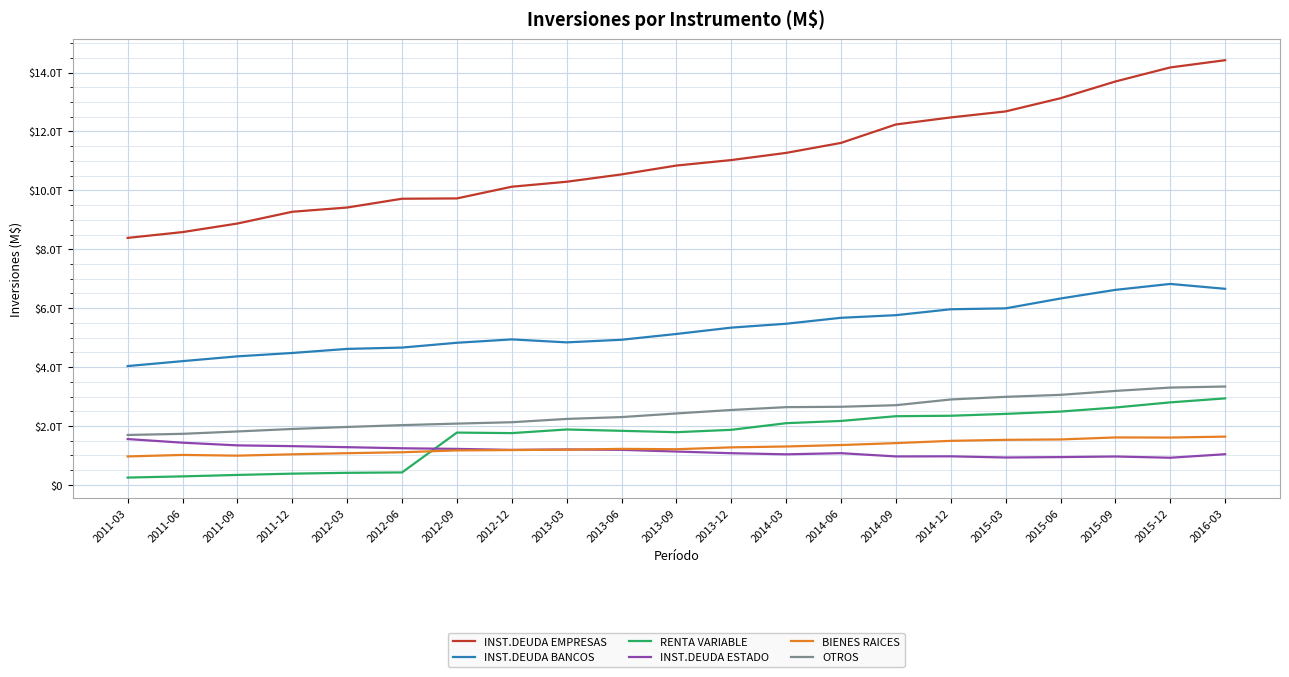

True or false: INST.DEUDA BANCOS has a value of 9975615079311 at 2014-09.

False